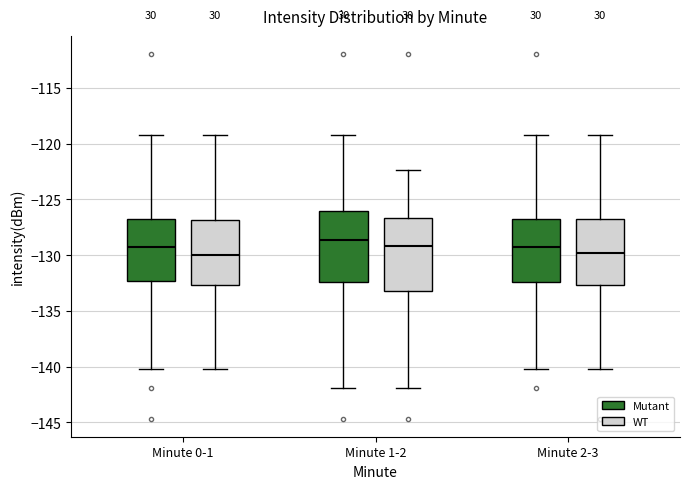

Reading left to right, read every box against the y-axis: the position of its median line, the range the box covers, and the ends of its whiskers. The values are not printed on the chart, so give them approximately, as read against the axis.

Minute 0-1 (Mutant): median -129.0, box -132.5 to -126.5, whiskers -140.5 to -119.0
Minute 0-1 (WT): median -130.0, box -132.5 to -127.0, whiskers -140.5 to -119.0
Minute 1-2 (Mutant): median -128.5, box -132.5 to -126.0, whiskers -142.0 to -119.0
Minute 1-2 (WT): median -129.0, box -133.0 to -126.5, whiskers -142.0 to -122.5
Minute 2-3 (Mutant): median -129.0, box -132.5 to -126.5, whiskers -140.5 to -119.0
Minute 2-3 (WT): median -130.0, box -132.5 to -126.5, whiskers -140.5 to -119.0